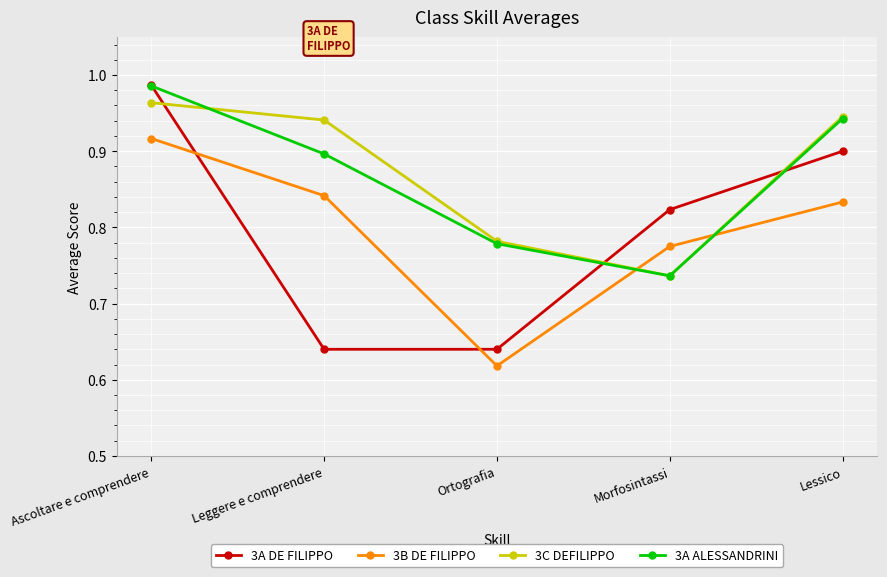

The value of 3C DEFILIPPO at Leggere e comprendere is 0.9. True or false?

True